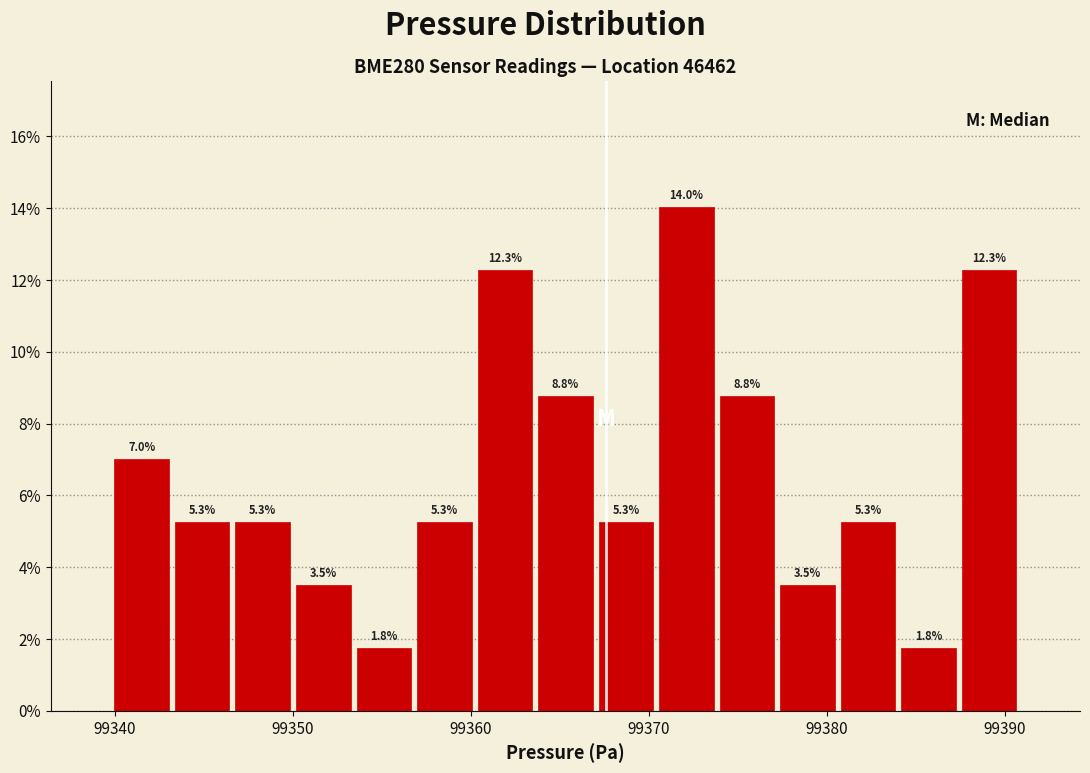

Read against the x-axis, roughly where is the centre of the tallest bar?

99372